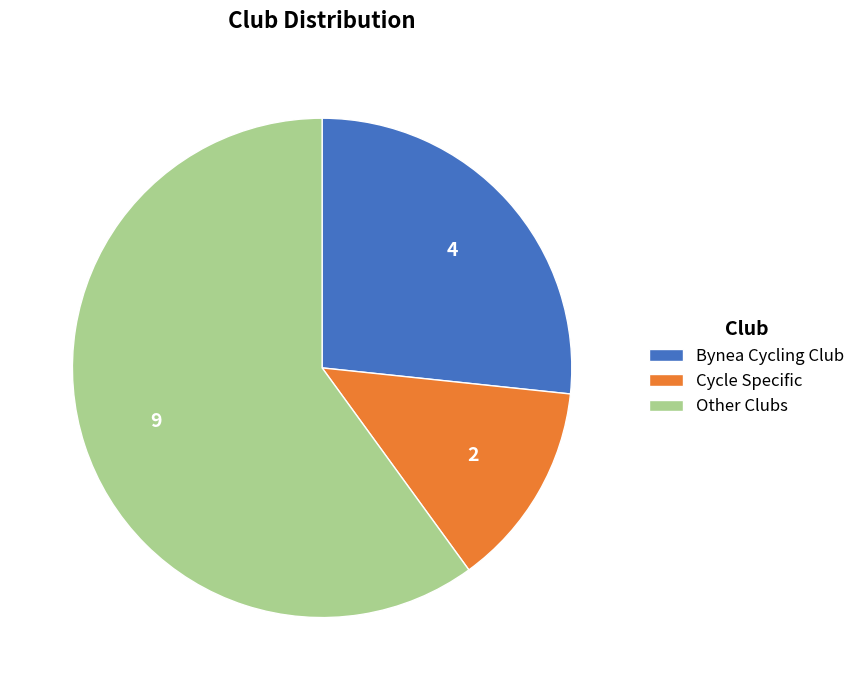

Which has a higher value, Cycle Specific or Other Clubs?

Other Clubs